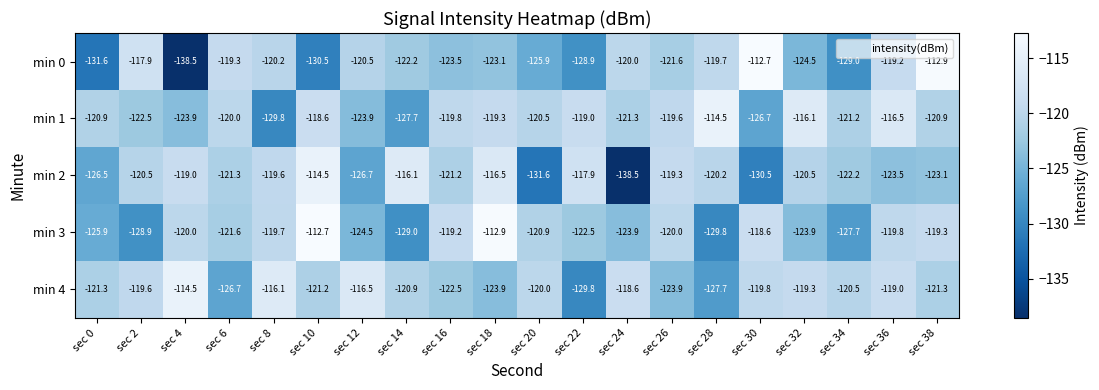

What is the smallest value displayed?

-138.5